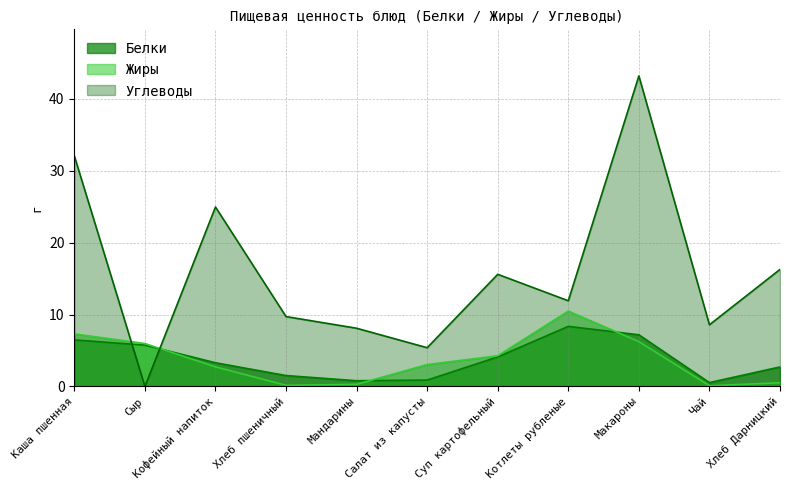

Where does the Жиры series first go above 3?

Каша пшенная